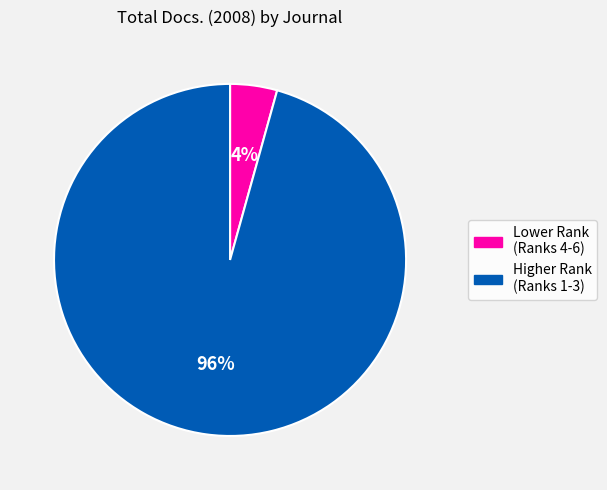

Is there any slice that represents more than half of the pie?

Yes